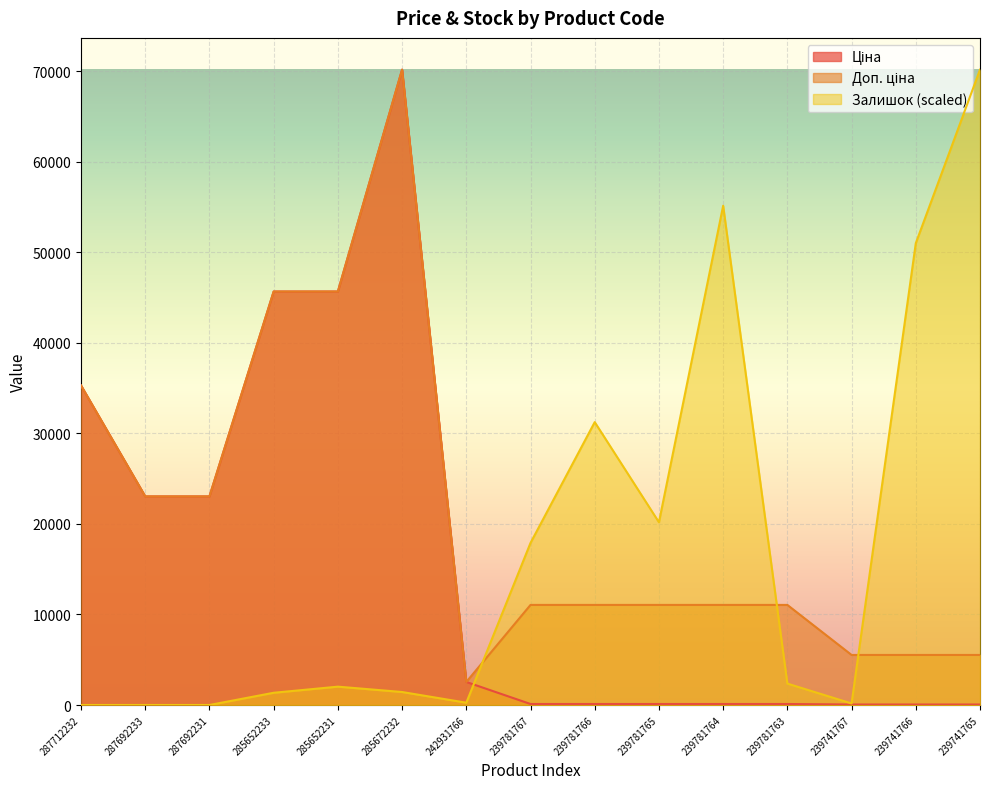

What value does the Доп. ціна series have at 239781764?

11055.0